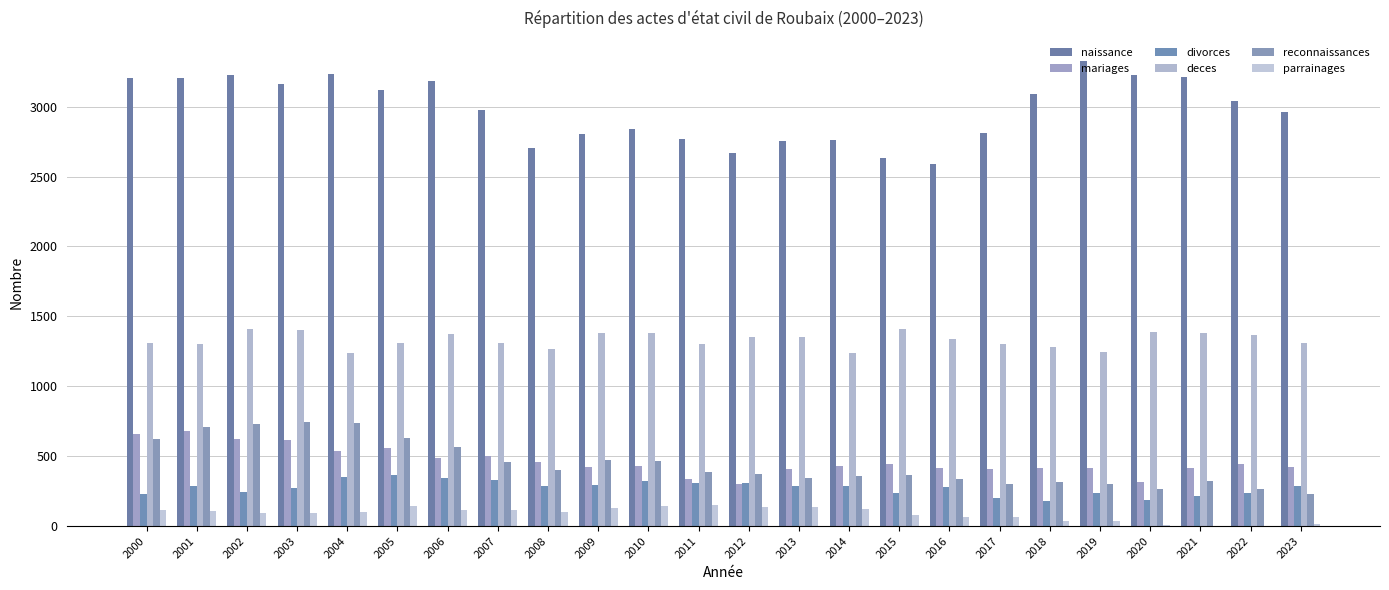

What is the difference between the mariages values at 2003 and 2023?

189